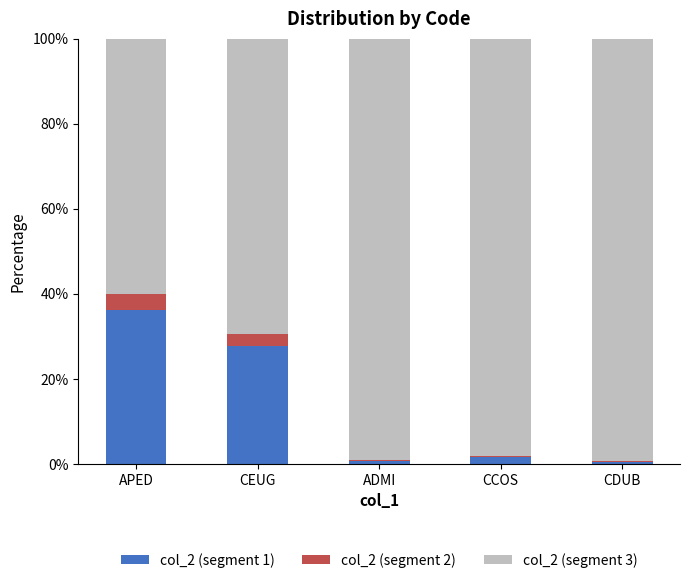

What is the total value across all series at APED?

100.0